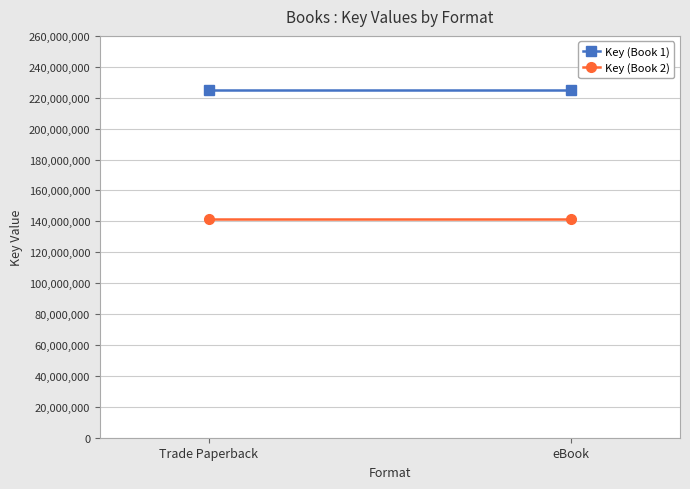

Rank the series by their maximum value, from highest to lowest.

Key (Book 1), Key (Book 2)